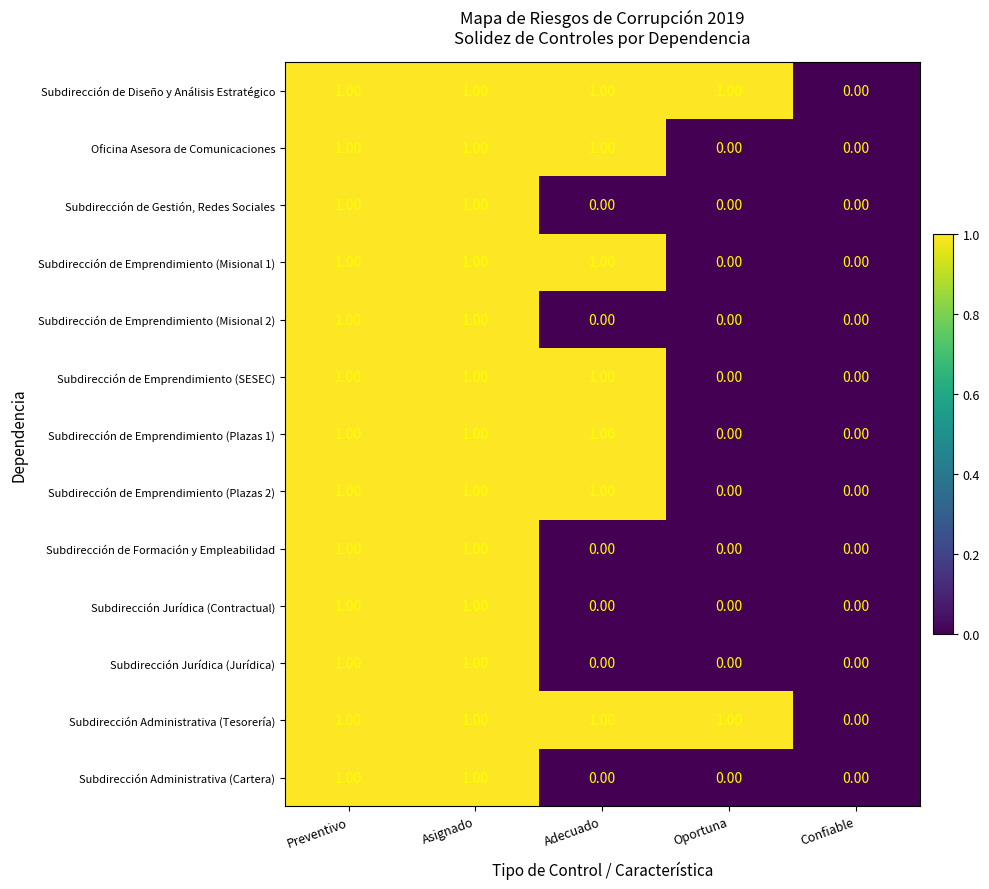

What is the sum of all Oficina Asesora de Comunicaciones values?

3